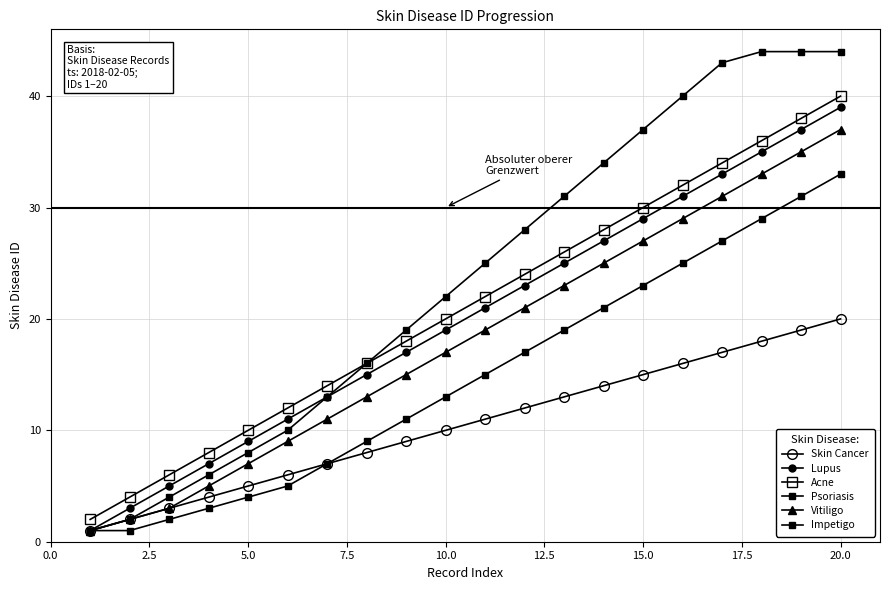

Is this an area chart (filled region under the line)?

No